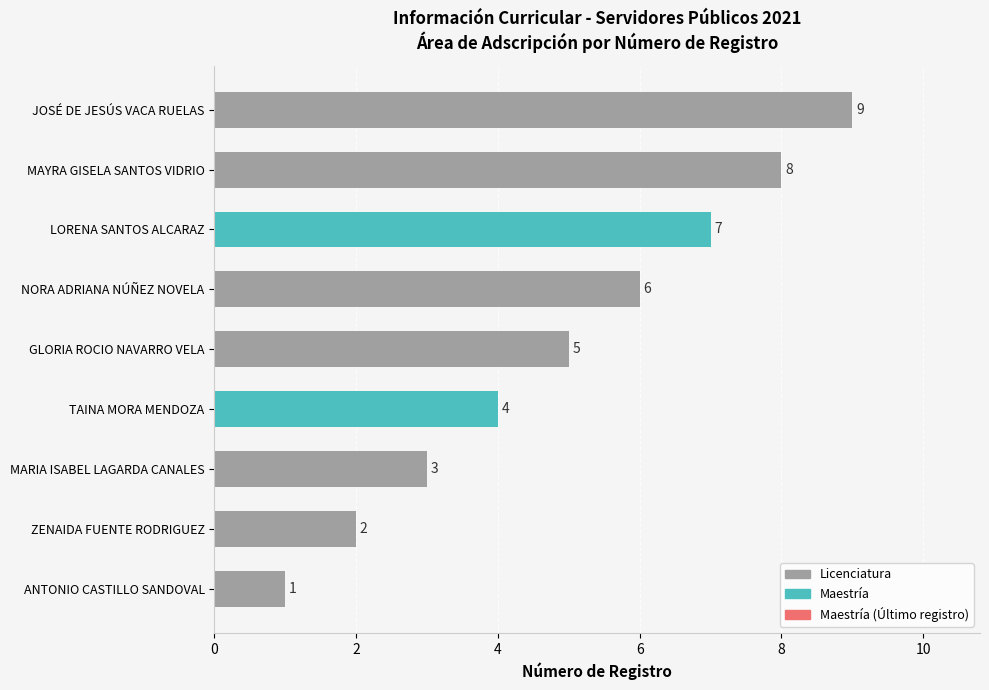

Which label corresponds to the smallest value in the chart?

ANTONIO CASTILLO SANDOVAL